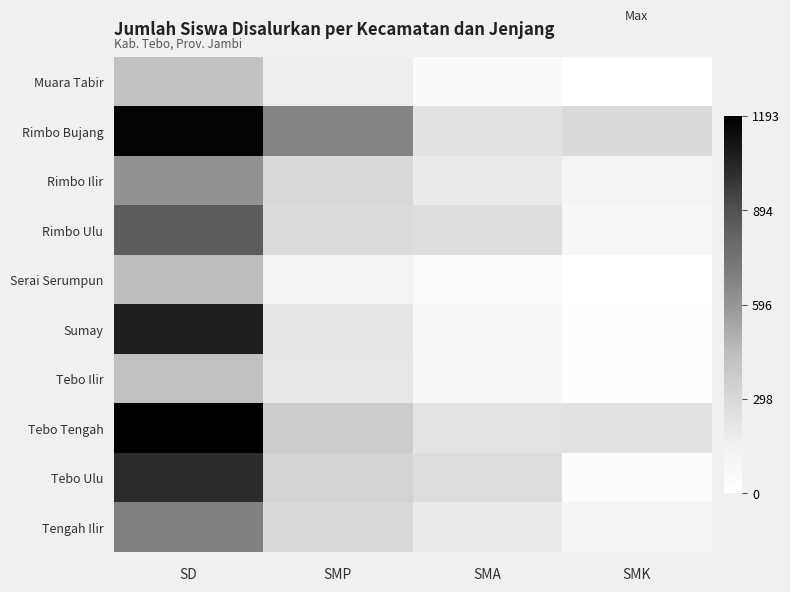

Between SD and SMA, which is larger?

SD